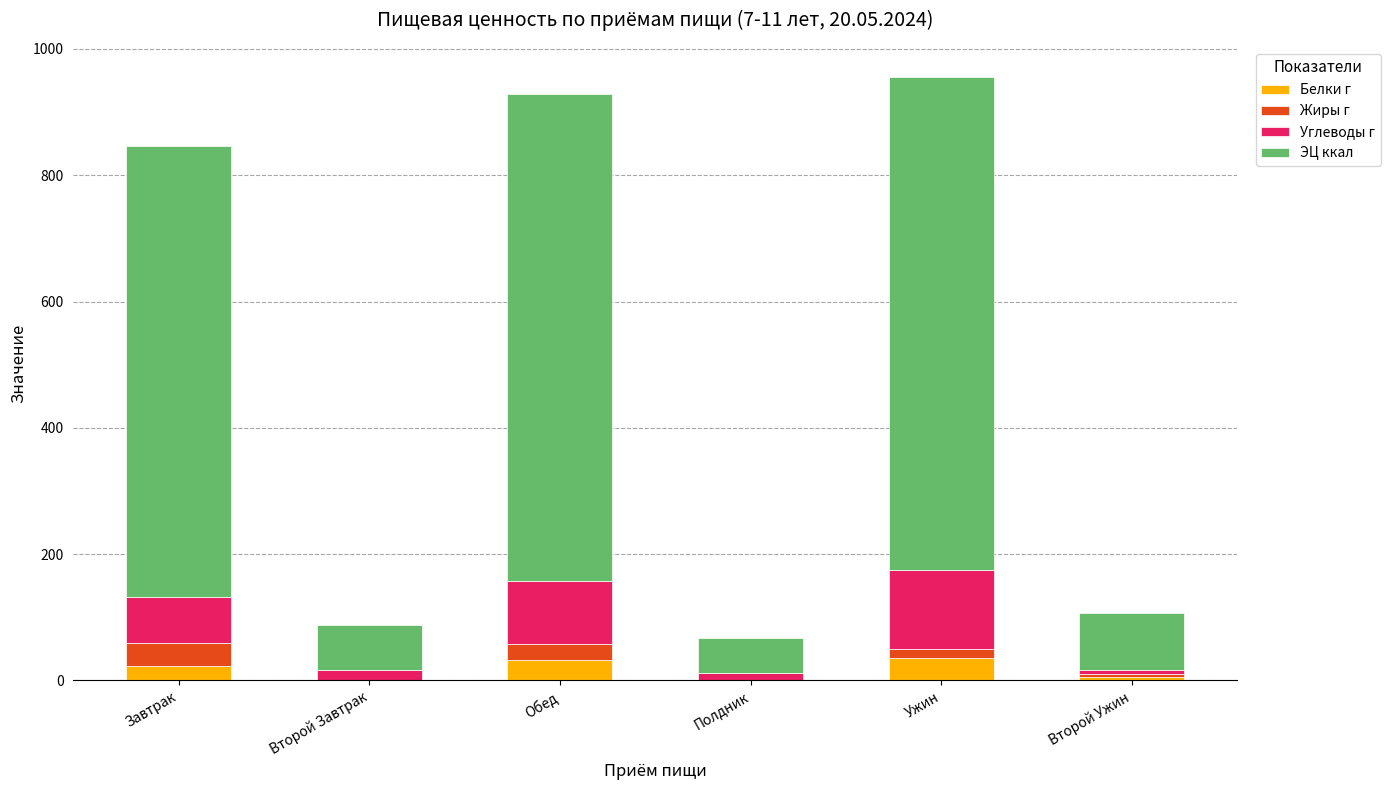

At which category is the sum across all series the highest?

Ужин